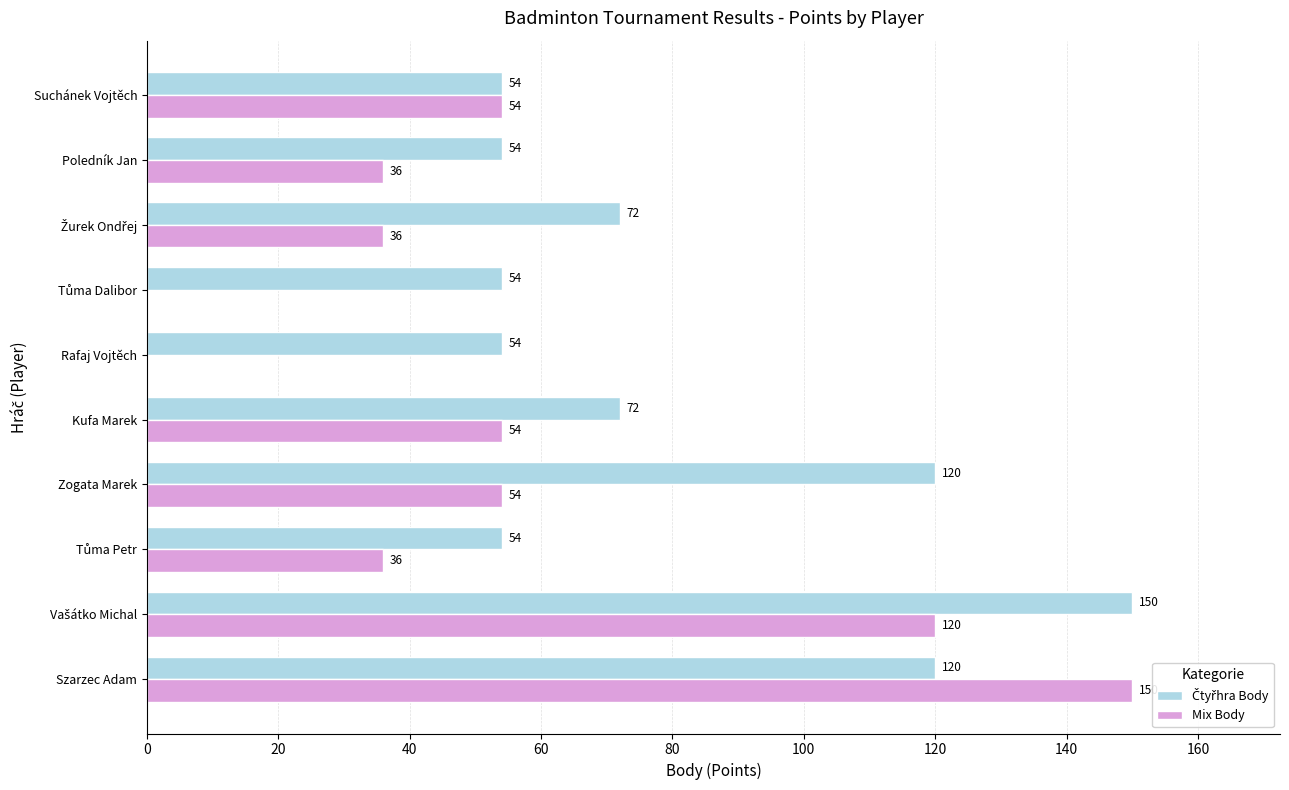

What is the greatest value displayed?

150